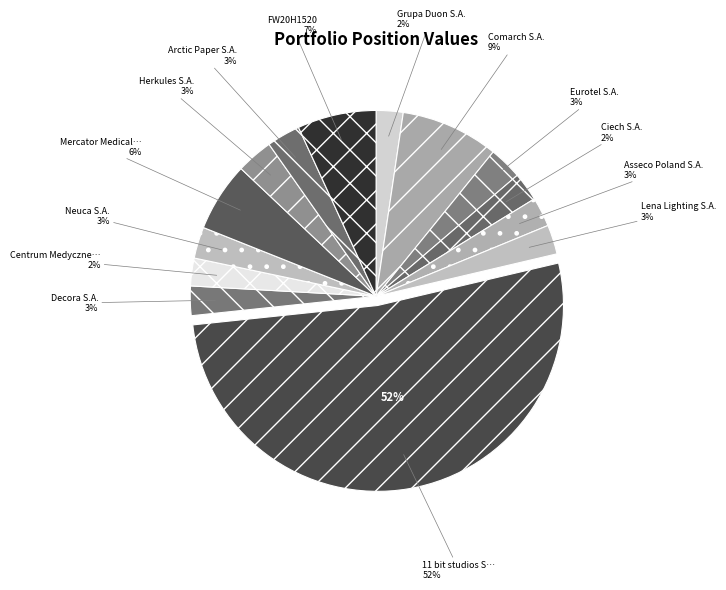

Is there any slice that represents more than half of the pie?

Yes